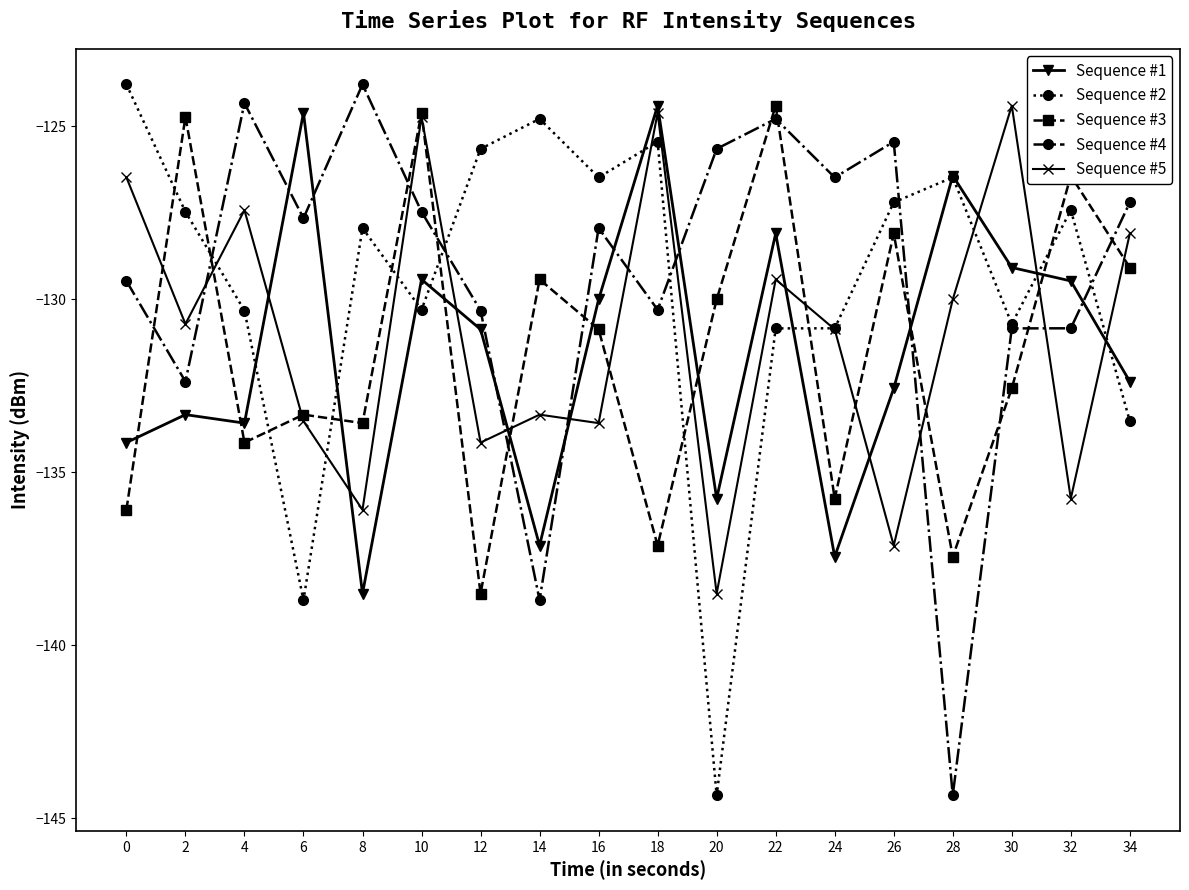

Which series changed the most between 6 and 8?

Sequence #1